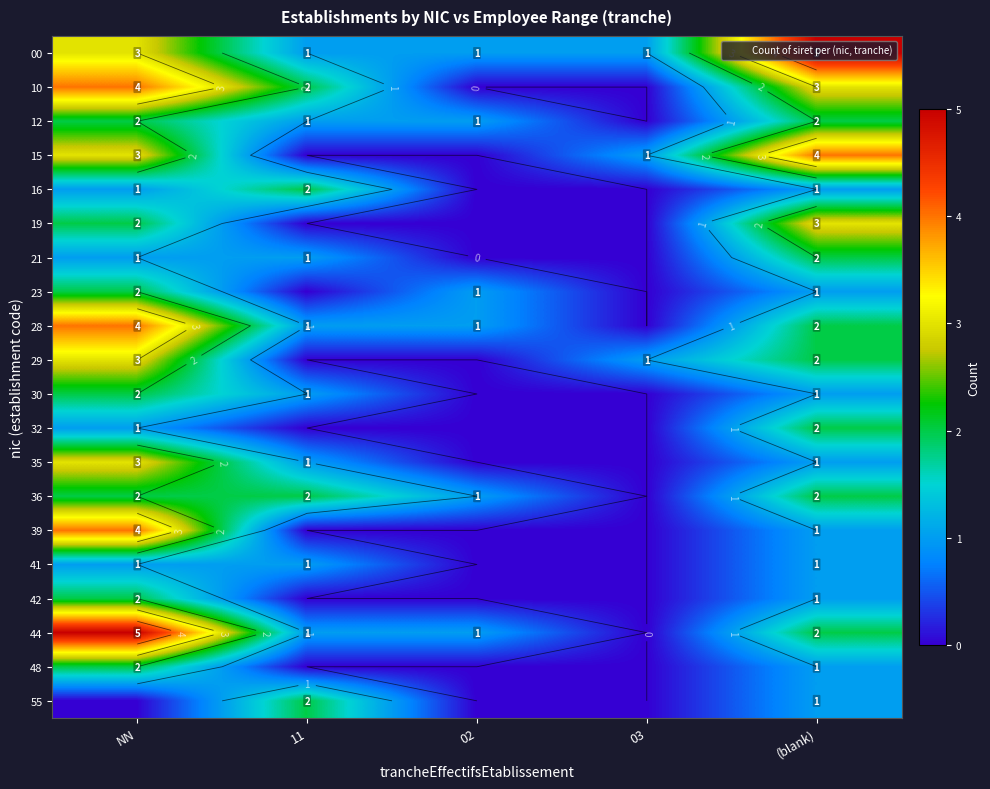

What is the difference between the maximum and minimum values in the 55 series?

2